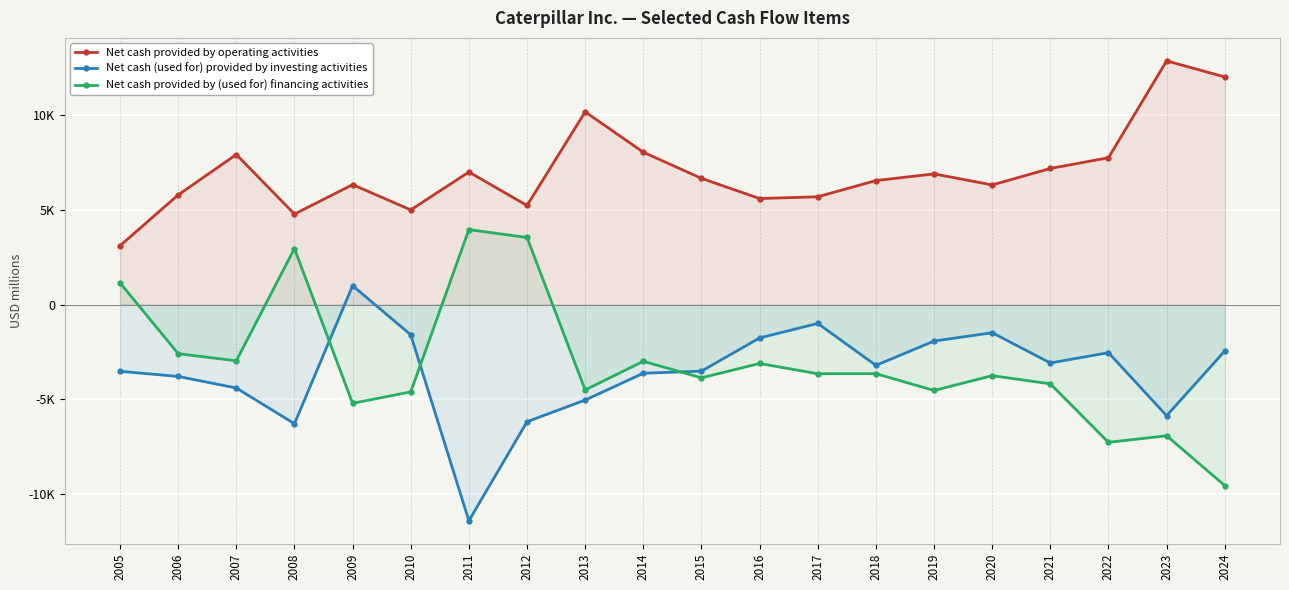

Where does the Net cash provided by operating activities series first go above 6675?

2007